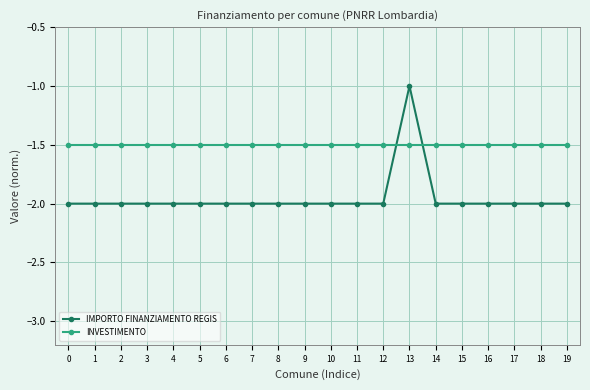

Rank the series by their maximum value, from highest to lowest.

IMPORTO FINANZIAMENTO REGIS, INVESTIMENTO